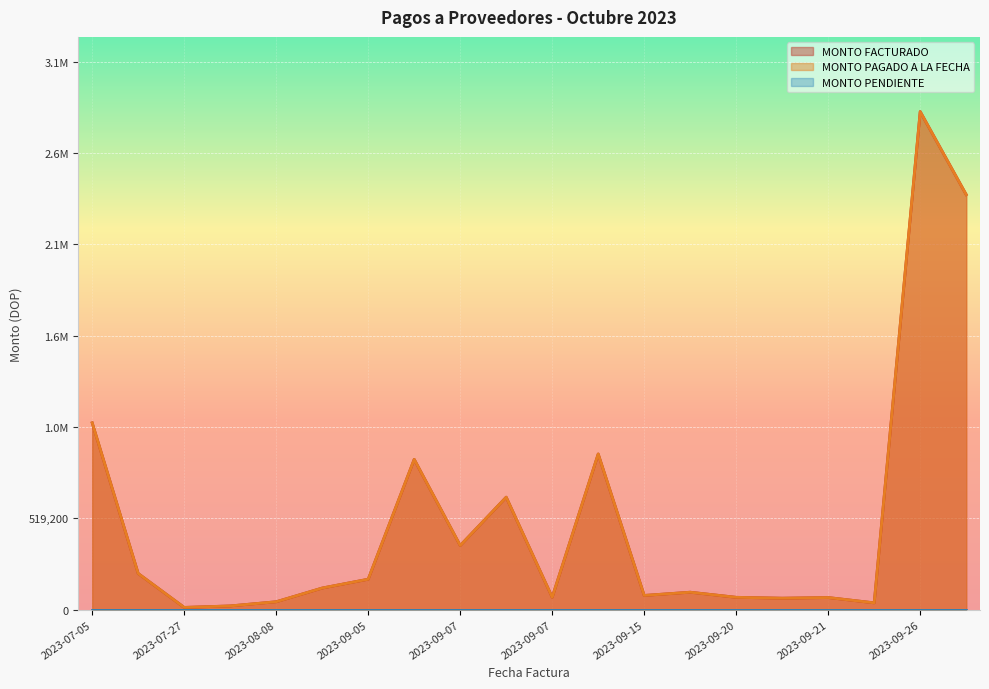

True or false: MONTO FACTURADO and MONTO PENDIENTE cross at least once.

False